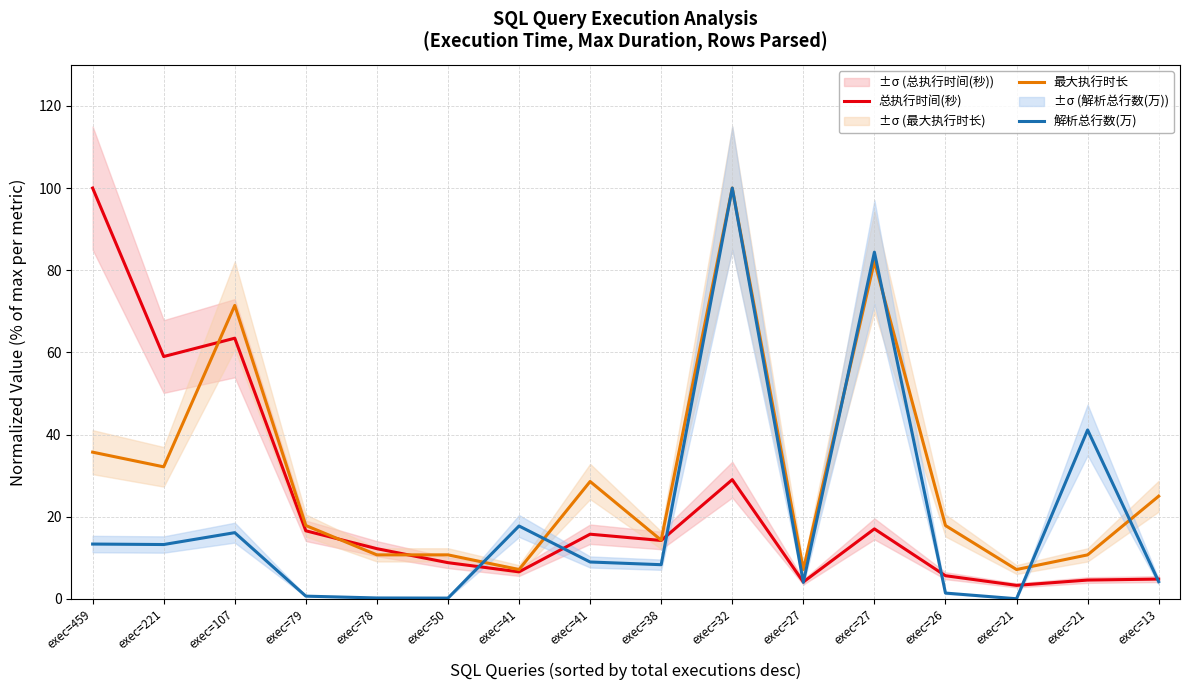

What are all the series names shown in the legend?

总执行时间(秒), 最大执行时长, 解析总行数(万)